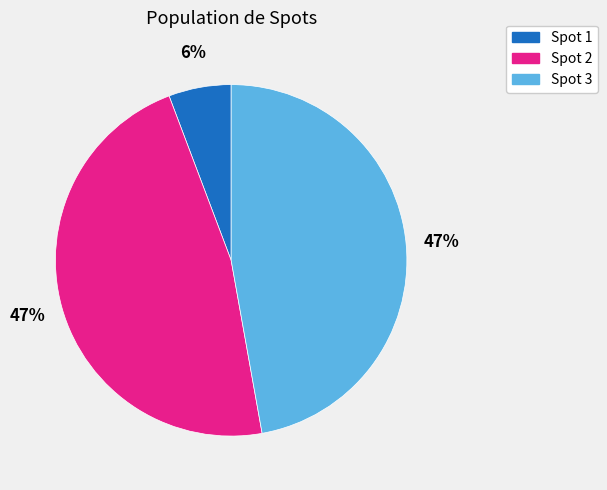

To the nearest percent, what is the average slice percentage?

33%